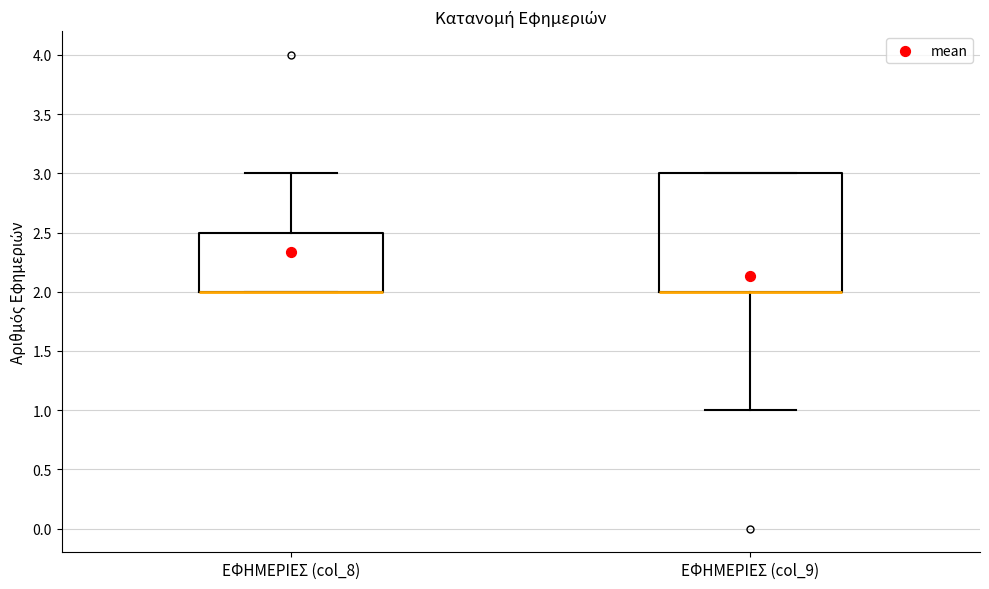

Reading left to right, read every box against the y-axis: the position of its median line, the range the box covers, and the ends of its whiskers. The values are not printed on the chart, so give them approximately, as read against the axis.

ΕΦΗΜΕΡΙΕΣ (col_8): median 2.0 (drawn on the box's lower edge), box 2.0 to 2.5, whiskers 2.0 to 3.0
ΕΦΗΜΕΡΙΕΣ (col_9): median 2.0 (drawn on the box's lower edge), box 2.0 to 3.0, whiskers 1.0 to 3.0